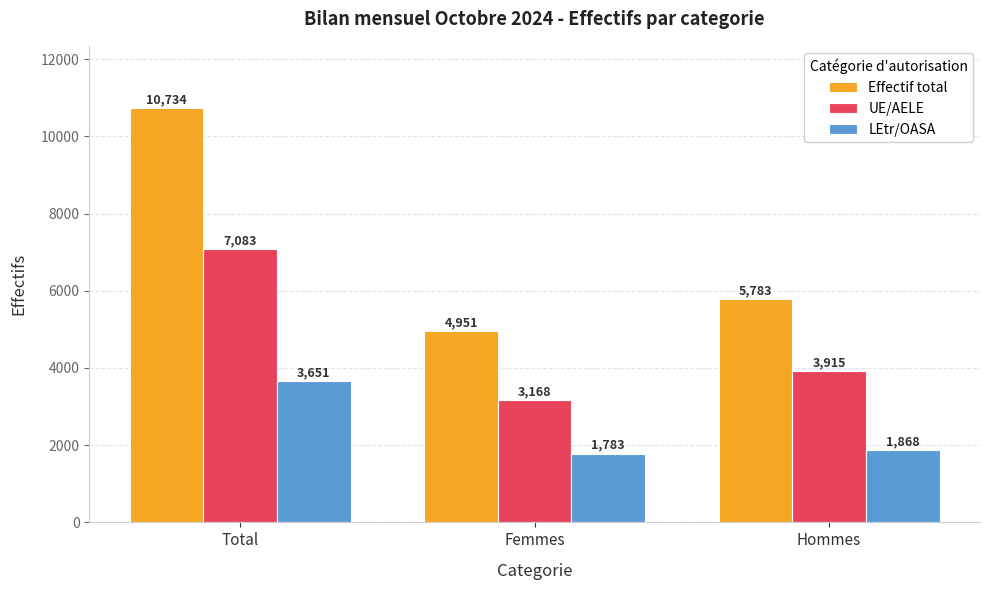

Is it true that UE/AELE equals 4559 at Total?

False